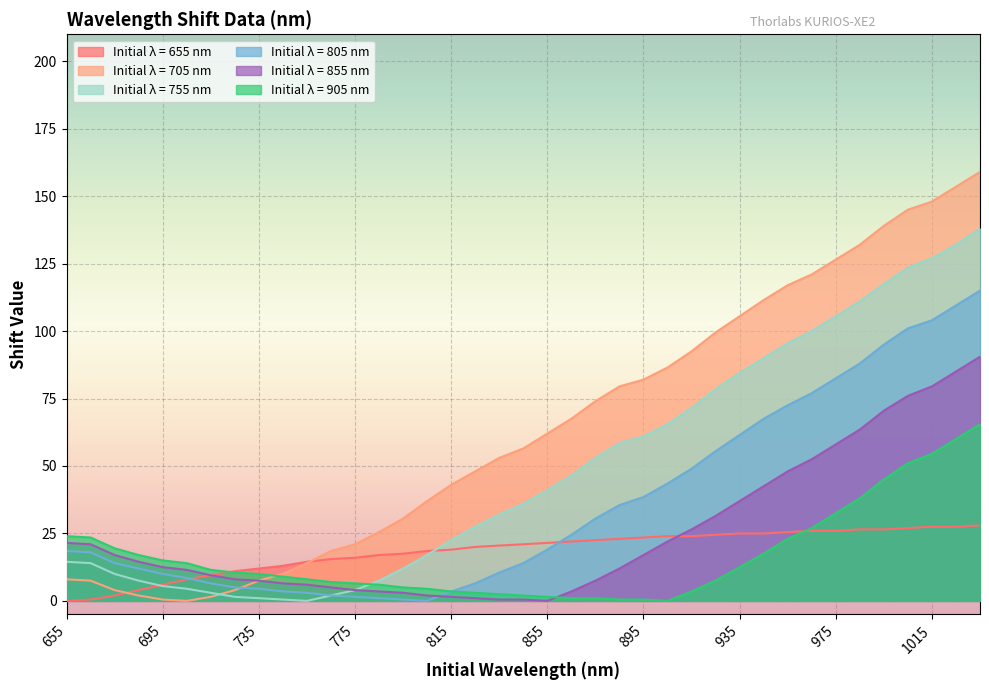

The 655 series shows 34.9 at 905. True or false?

False